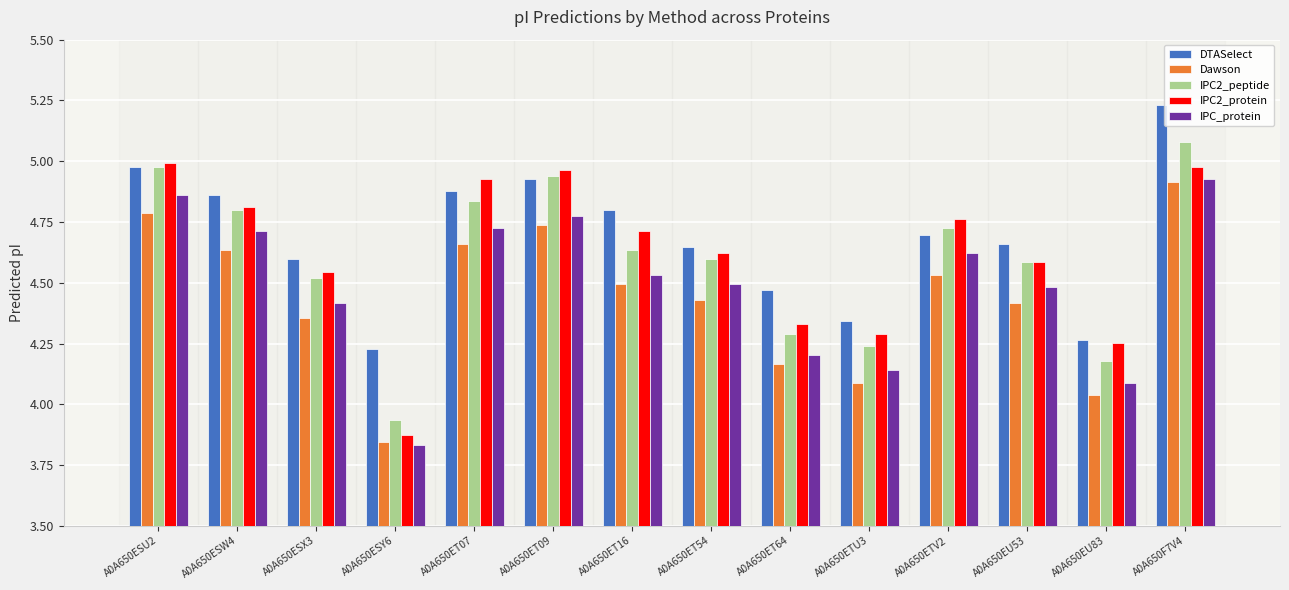

Which series changed the most between A0A650ESX3 and A0A650ET16?

DTASelect